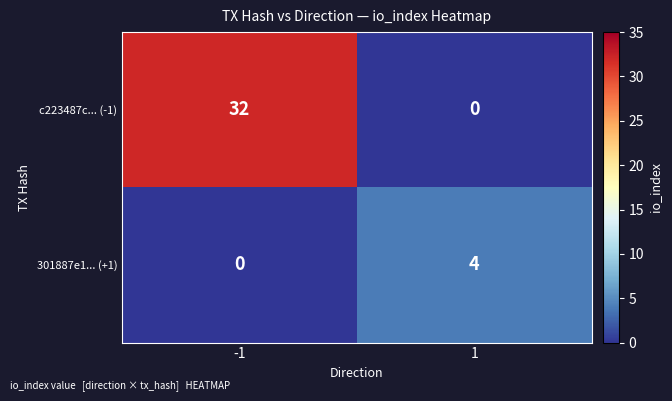

Which series changed the most between -1 and 1?

c223487c... (-1)